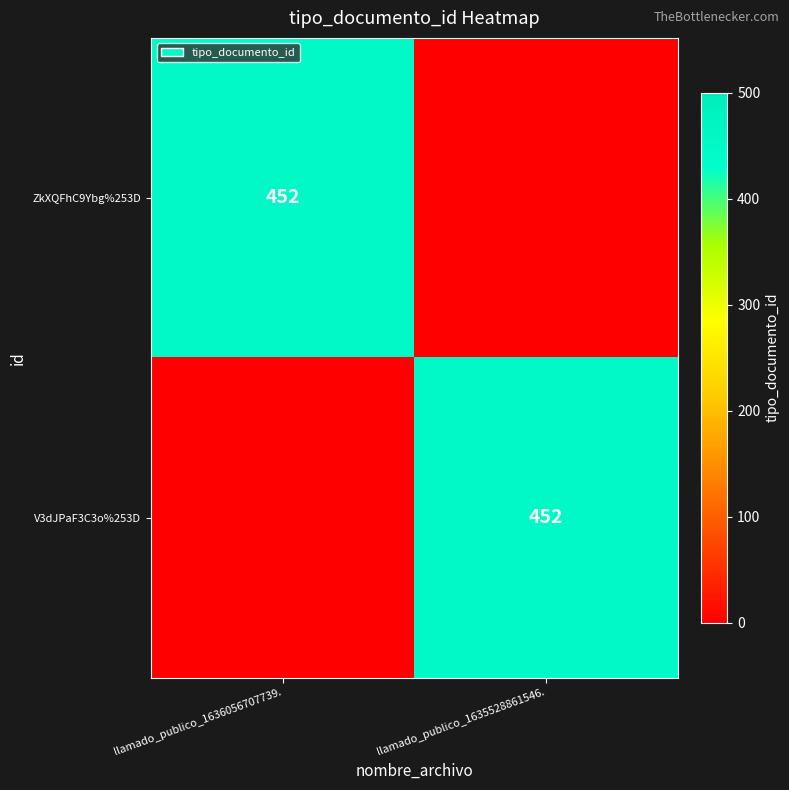

The value of V3dJPaF3C3o%253D at llamado_publico_1635528861546. is 744. True or false?

False